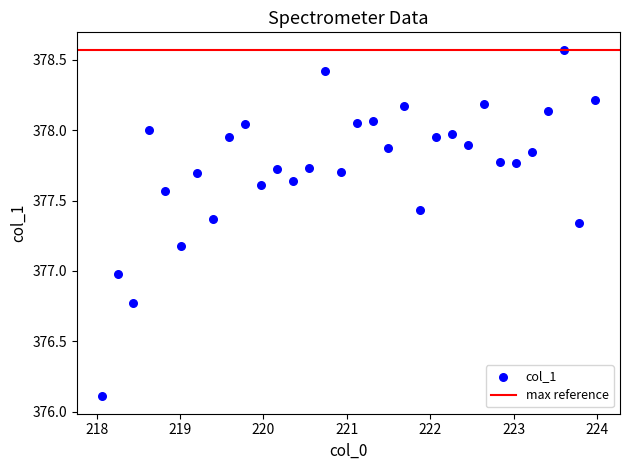

What is the range of Y values (max minus min)?

2.5